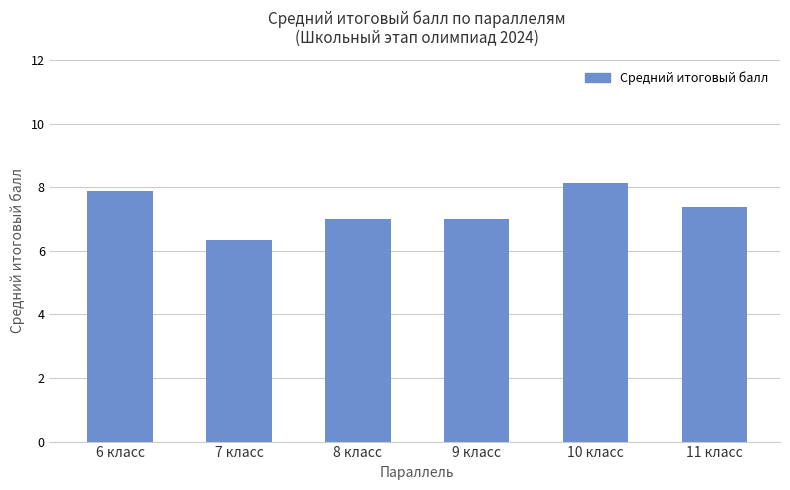

Where does the data first go above 7?

6 класс